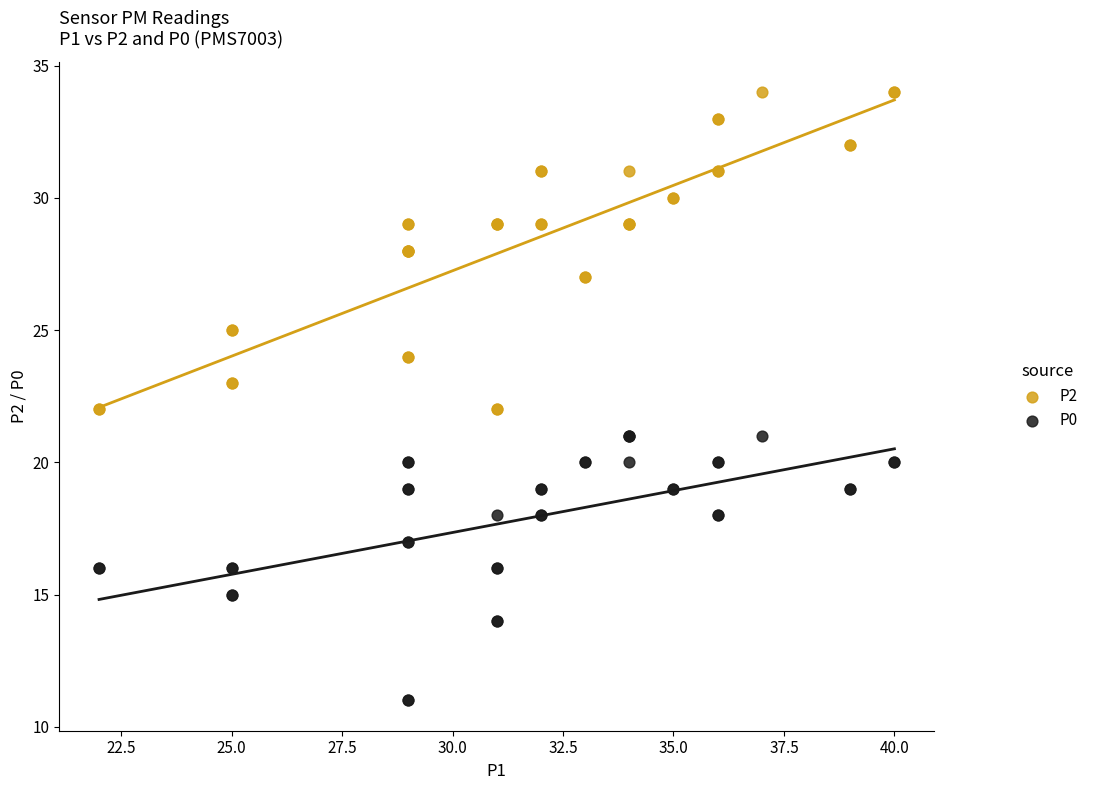

Which series contains the lowest Y value?

P0